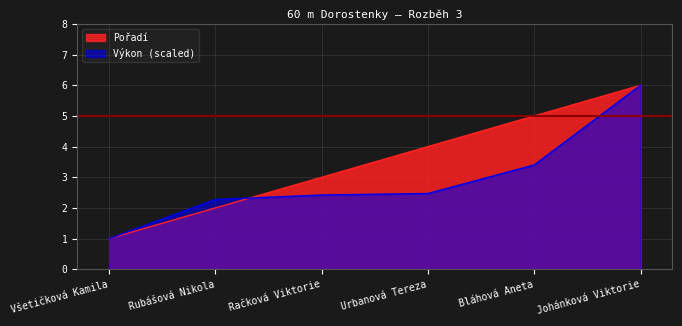

Which series ends up on top after the final intersection of Pořadí and Výkon?

Pořadí